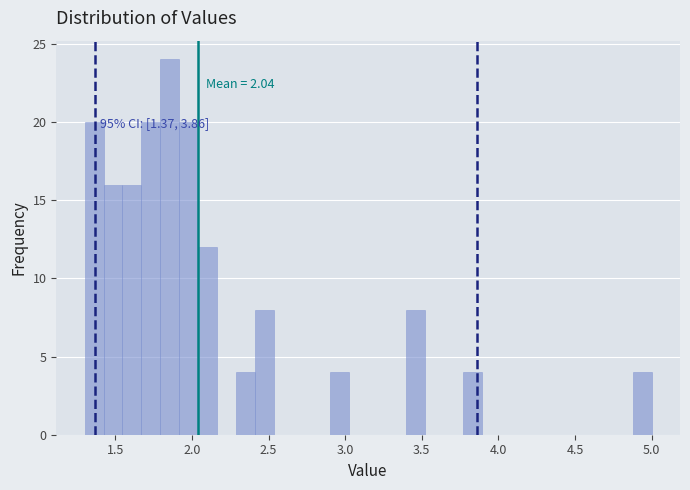

Around what value on the x-axis is the tallest bar? Give the approximate position of its centre, as read against the axis.

1.85